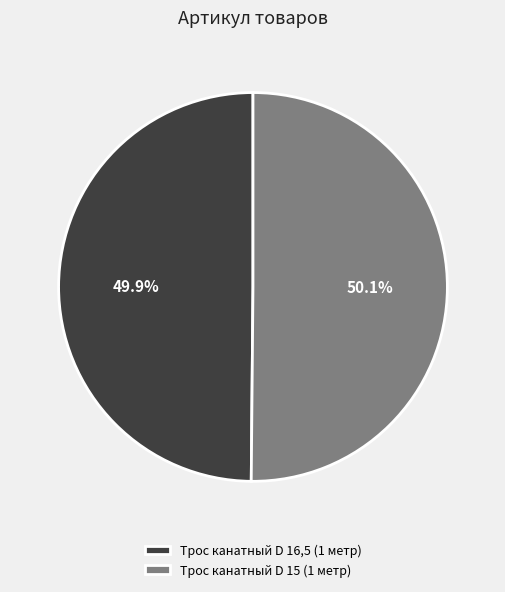

How many slices are in this pie chart?

2